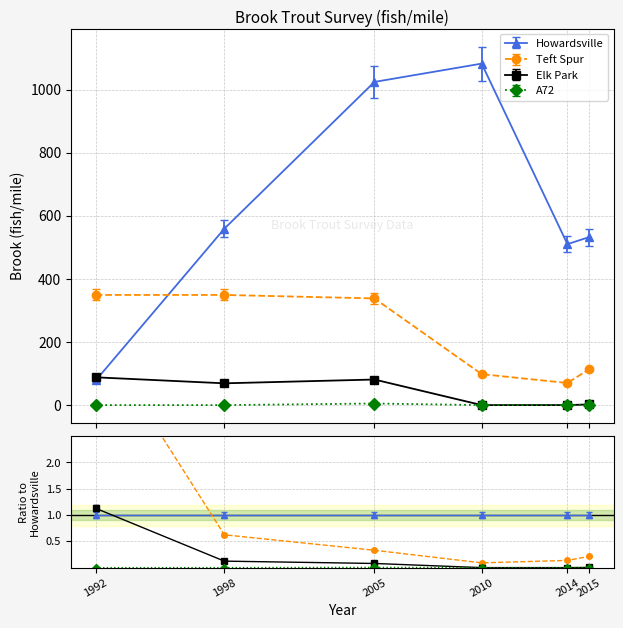

Is the value of Teft Spur at 2015 greater than the value of A72 at 1998?

Yes